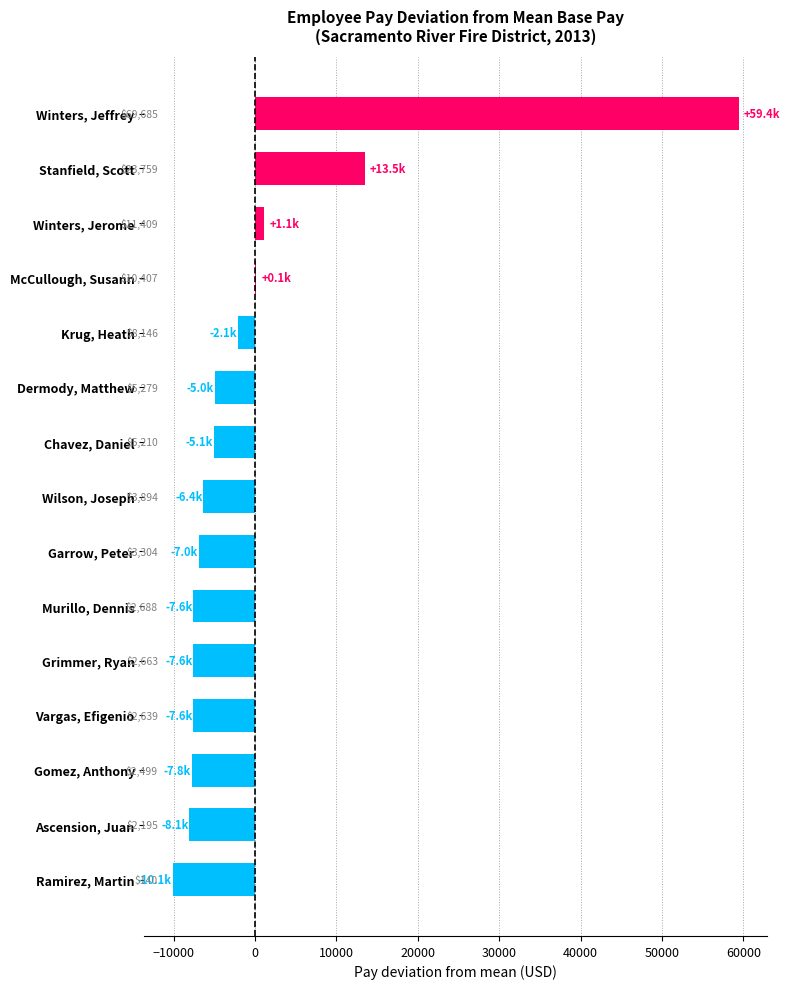

Are the bars horizontal?

Yes